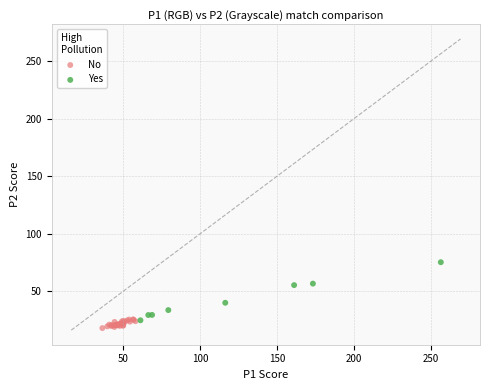

Which series contains the highest Y value?

Yes